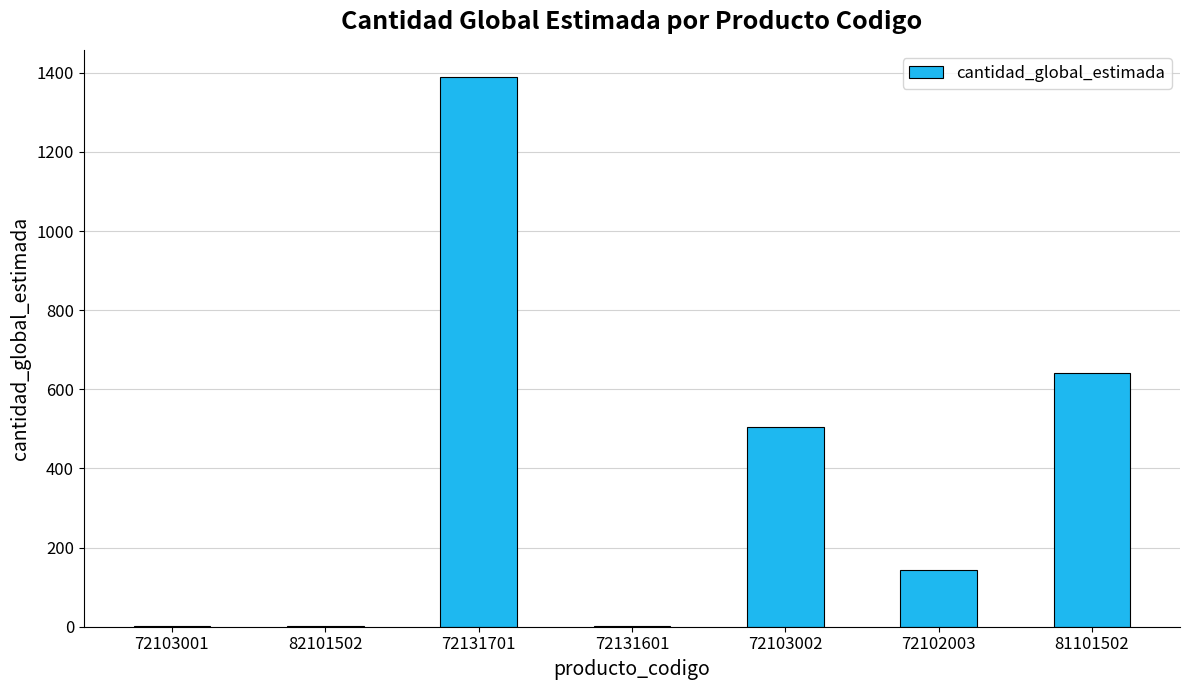

Count the number of categories in the chart.

7